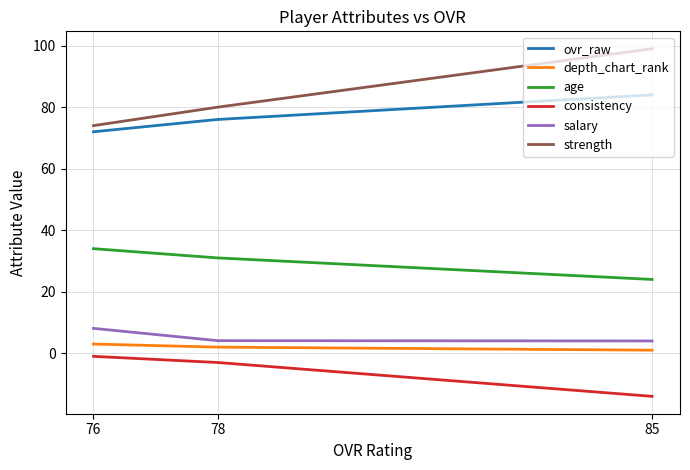

What is the total value across all series at 76?

190.1